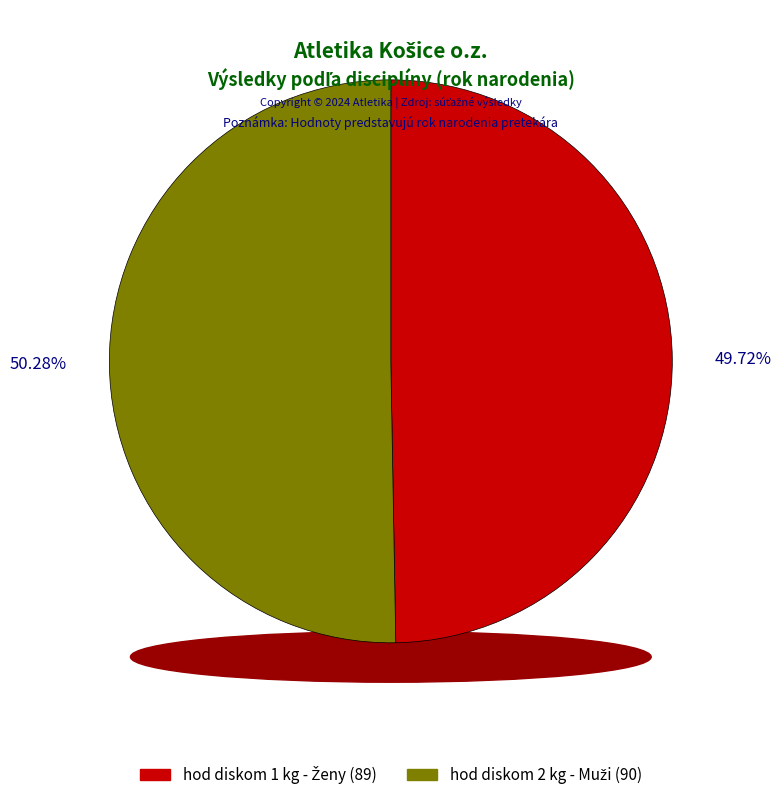

To the nearest percent, what is the difference between the hod diskom 1 kg - Ženy (Jakubcová Barbora) and hod diskom 2 kg - Muži (Samuelis Peter) slice percentages?

1%